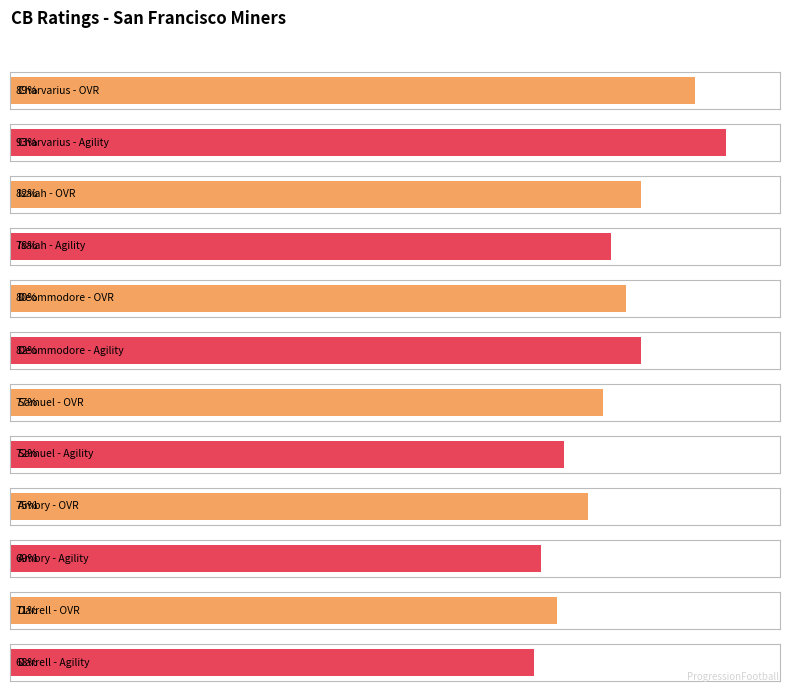

At which label does strength reach its minimum?

Samuel